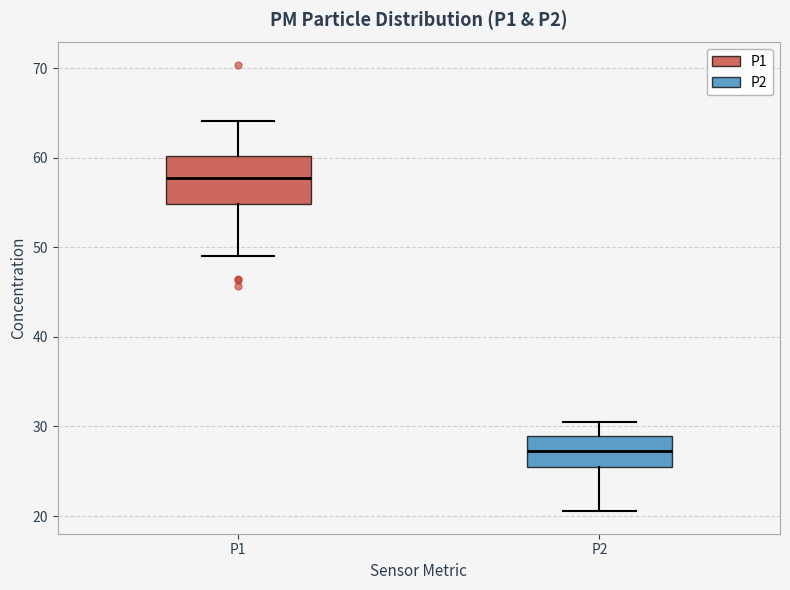

Which box has the highest median line?

P1